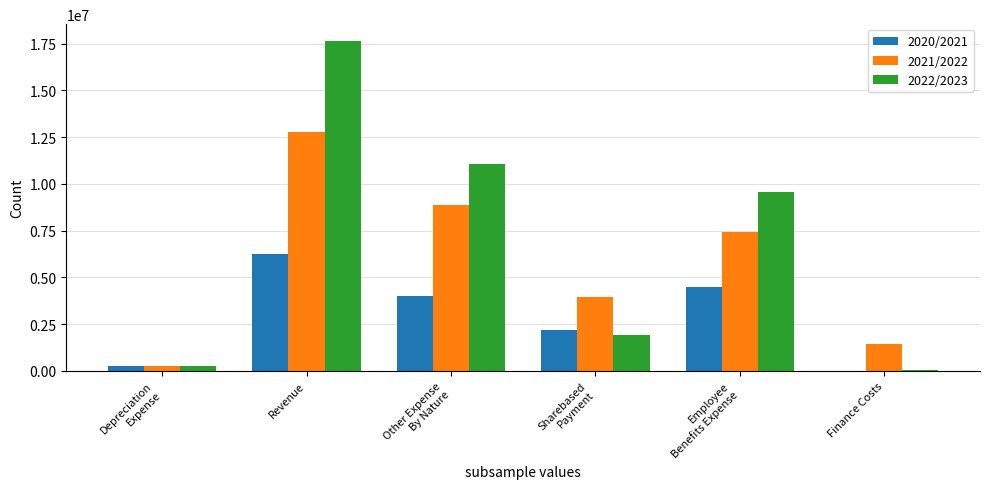

The 2022/2023 series shows 27346235 at Revenue. True or false?

False